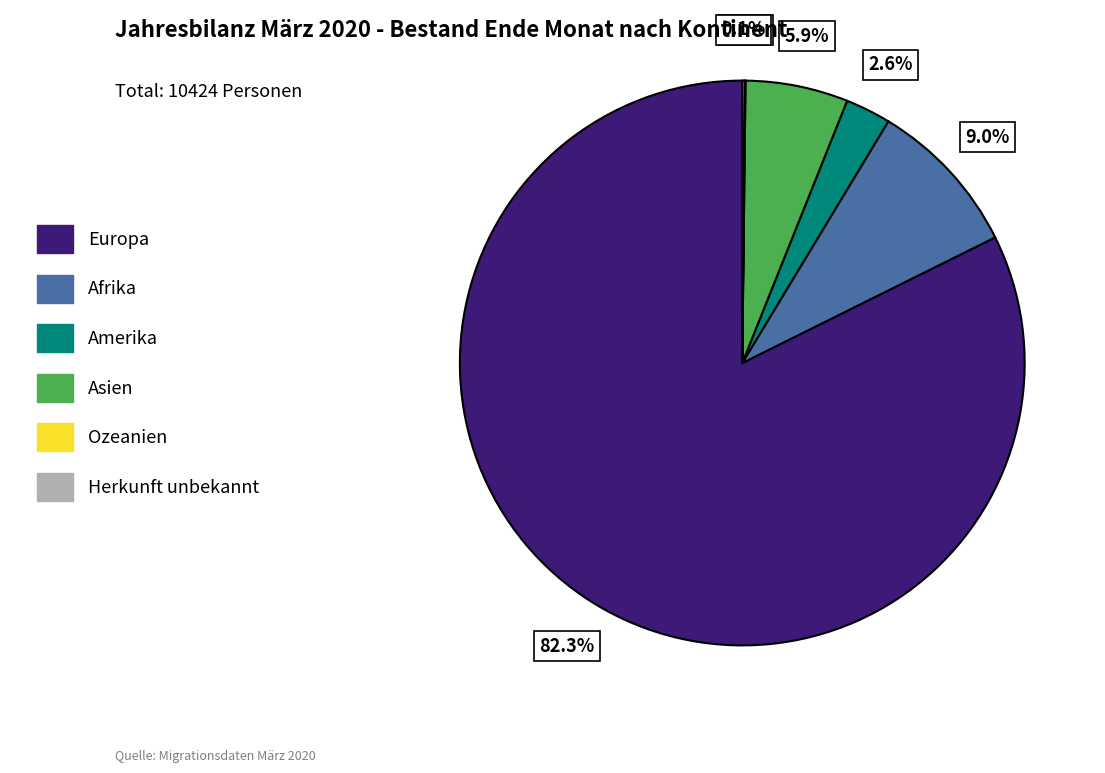

What is the largest slice in the pie chart?

Europa